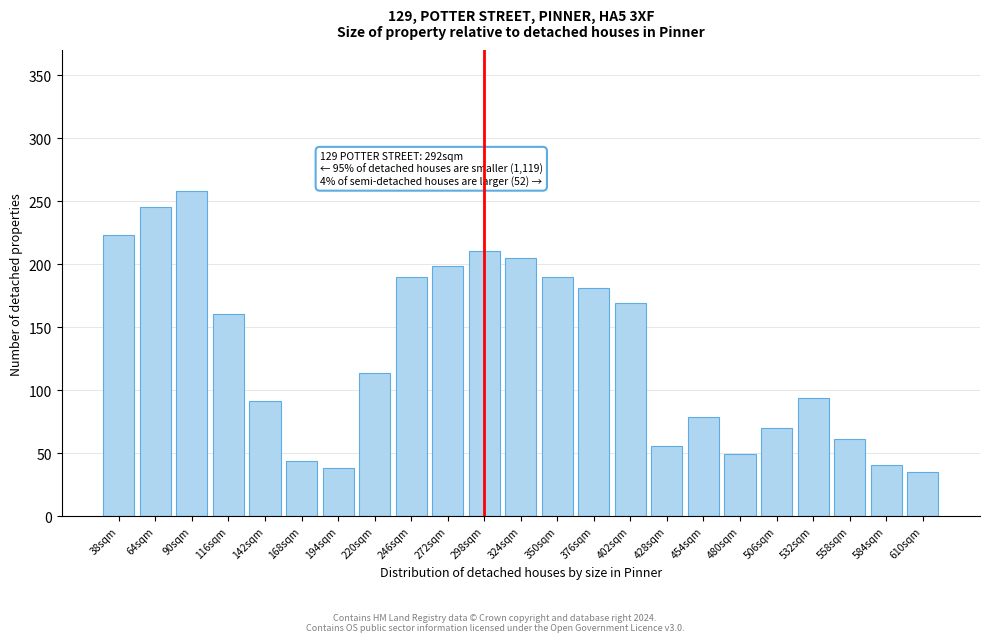

Reading left to right, list all the values displayed in this chart.

38sqm=223.0	64sqm=245.3	90sqm=258.0	116sqm=160.8	142sqm=91.2	168sqm=44.1	194sqm=38.3	220sqm=113.8	246sqm=190.1	272sqm=198.9	298sqm=210.6	324sqm=204.8	350sqm=190.1	376sqm=181.4	402sqm=169.7	428sqm=55.6	454sqm=79.0	480sqm=49.7	506sqm=70.2	532sqm=93.6	558sqm=61.4	584sqm=41.0	610sqm=35.1